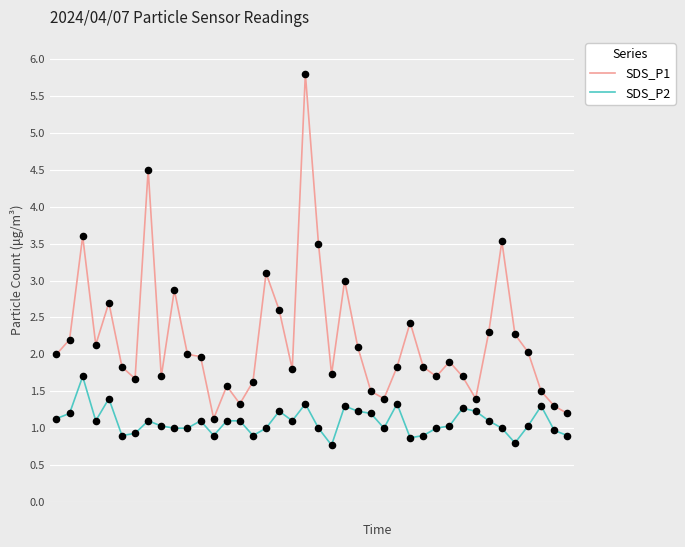

Which series has the largest total across all categories?

SDS_P1